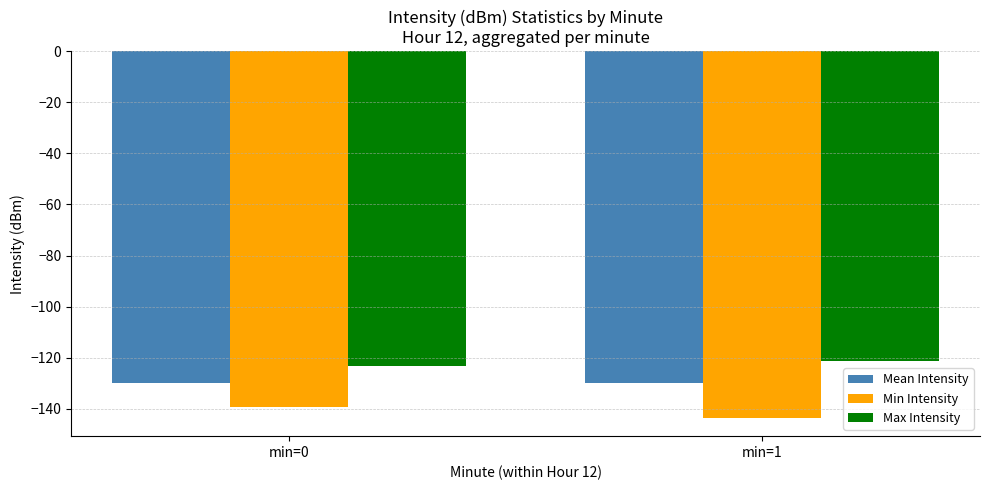

What is the difference between the highest and lowest values at min=0?

16.0